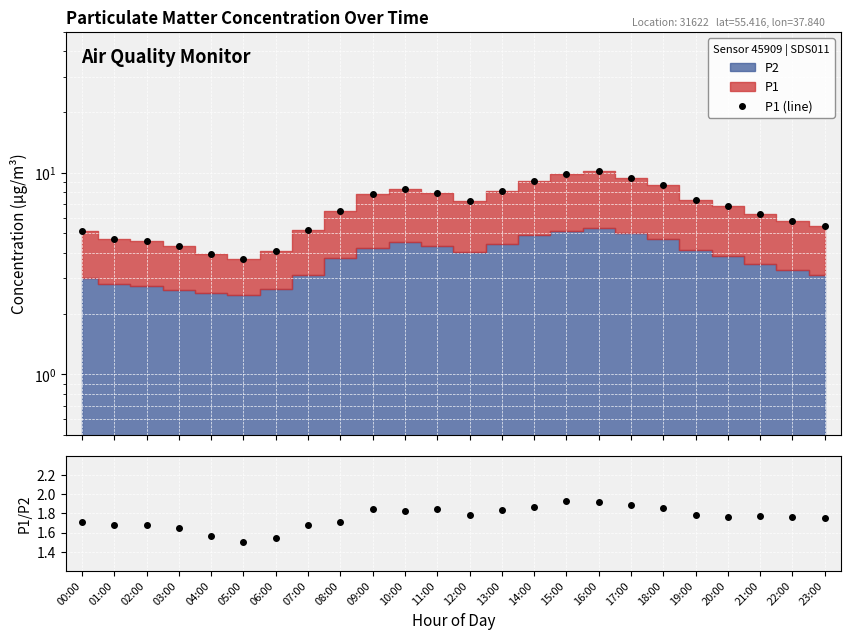

The value of P1/P2 at 21:00 is 1.8. True or false?

True